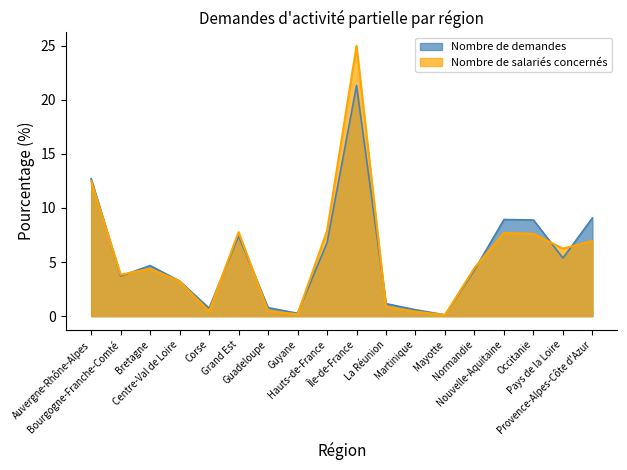

What is the smallest value displayed?

0.1